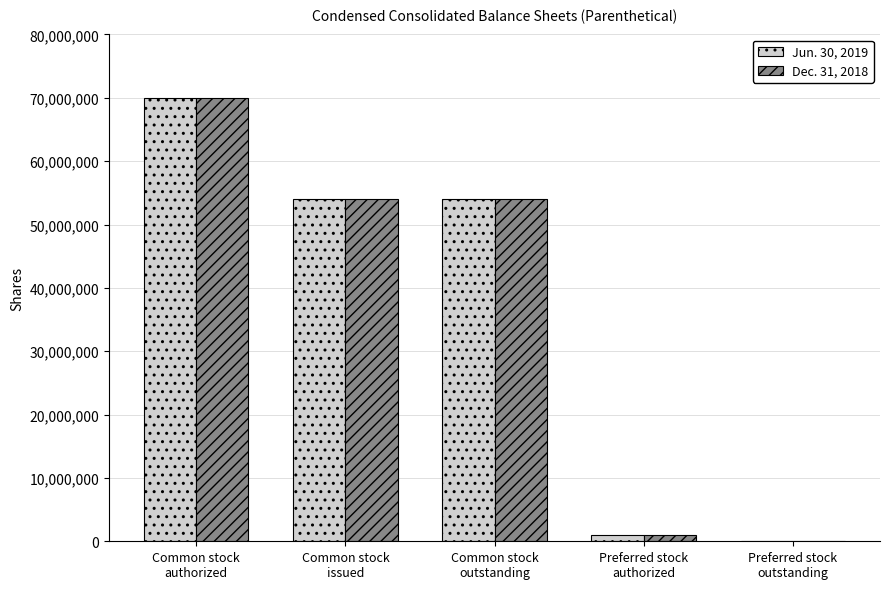

Which category has the highest value in the Jun. 30, 2019 series?

Common stock
authorized